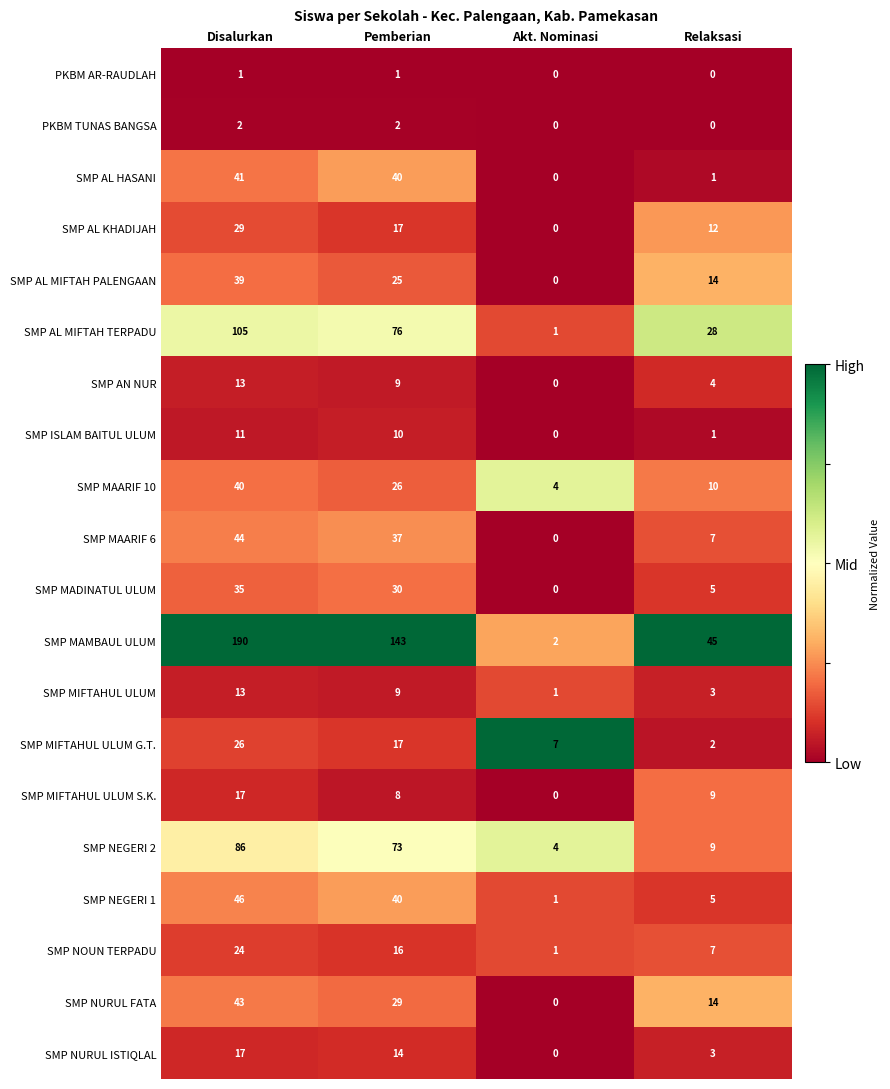

How many SMP AL KHADIJAH values are between 12 and 29?

3